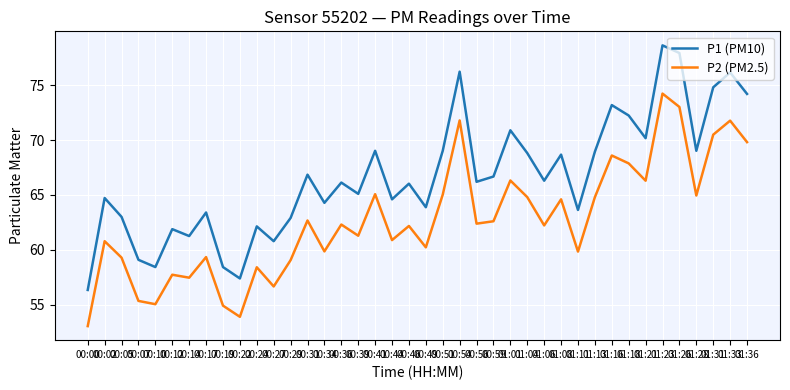

Where does the P1 (PM10) series first go above 66?

00:31